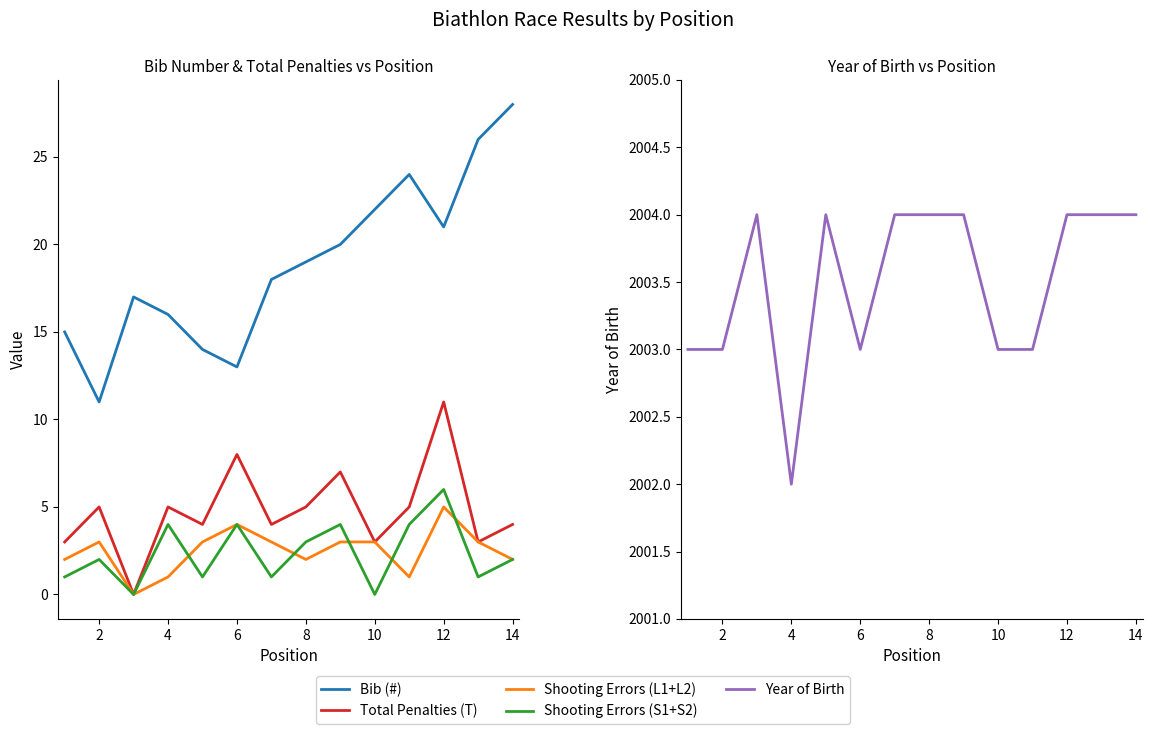

How many data points in Shooting Errors (S1+S2) are above 2?

6